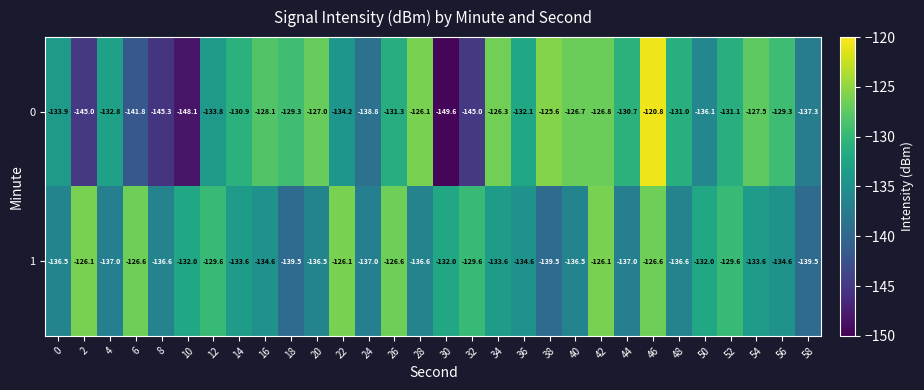

Rank the series by their average value, from lowest to highest.

0, 1